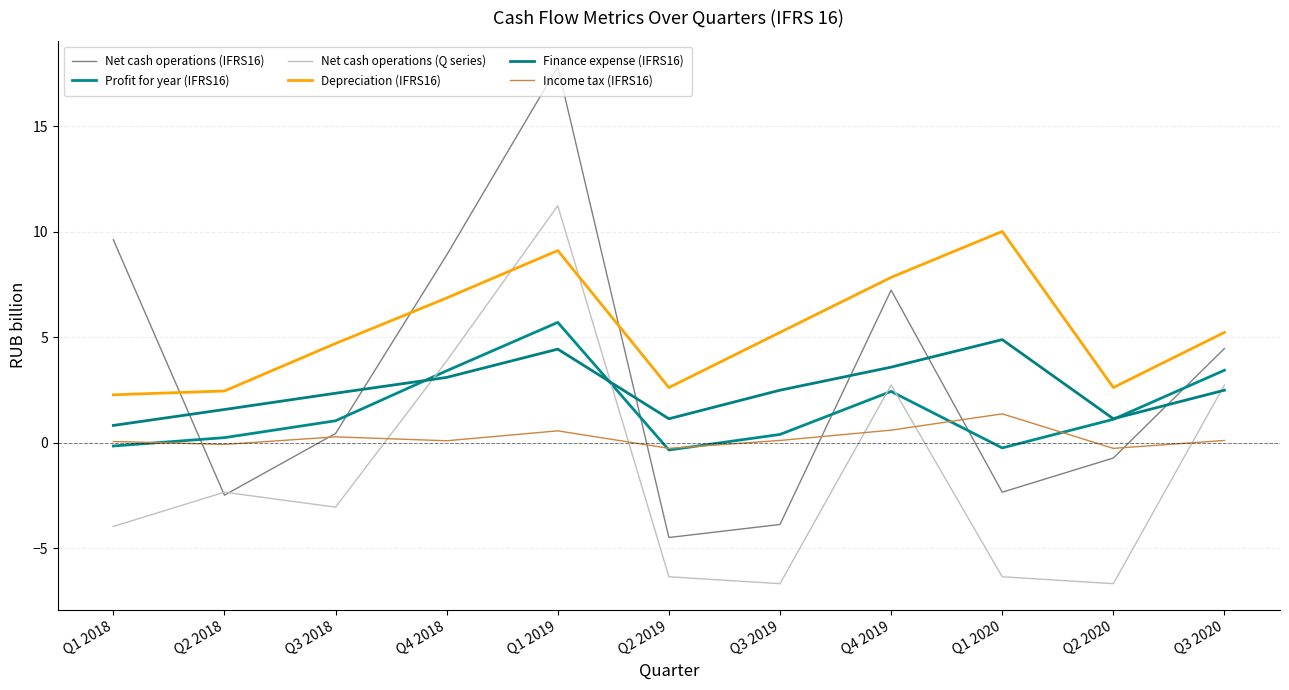

Which label corresponds to the smallest value in the chart?

Q3 2019